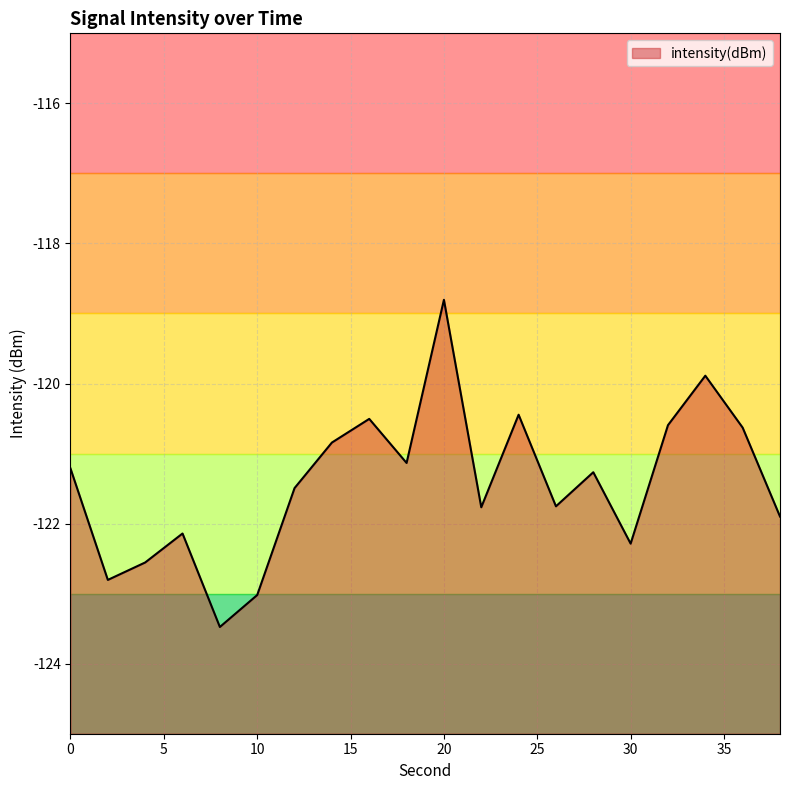

How many points are lower than both their immediate neighbors (excluding endpoints)?

6